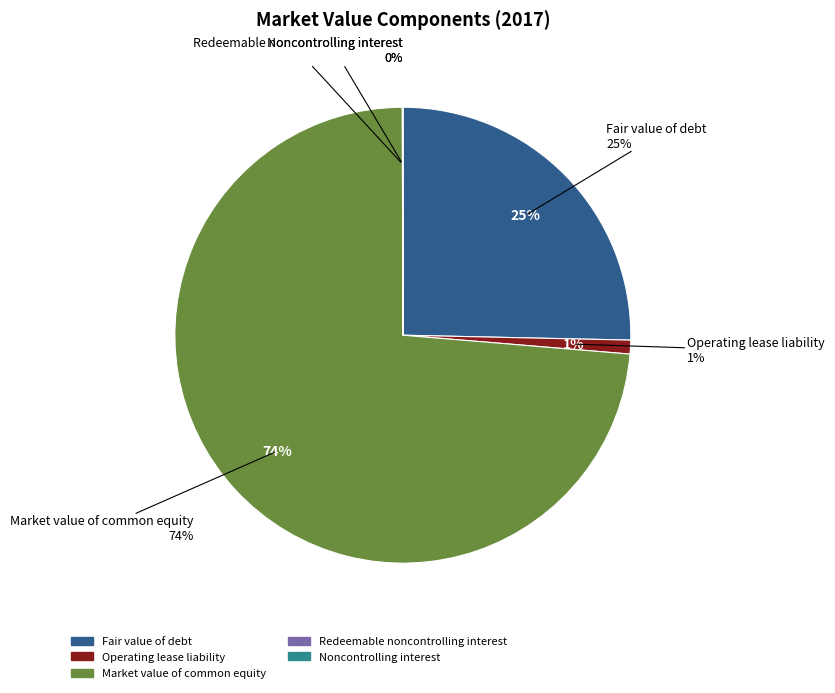

To the nearest percent, what is the difference between the largest and smallest slice percentages?

74%